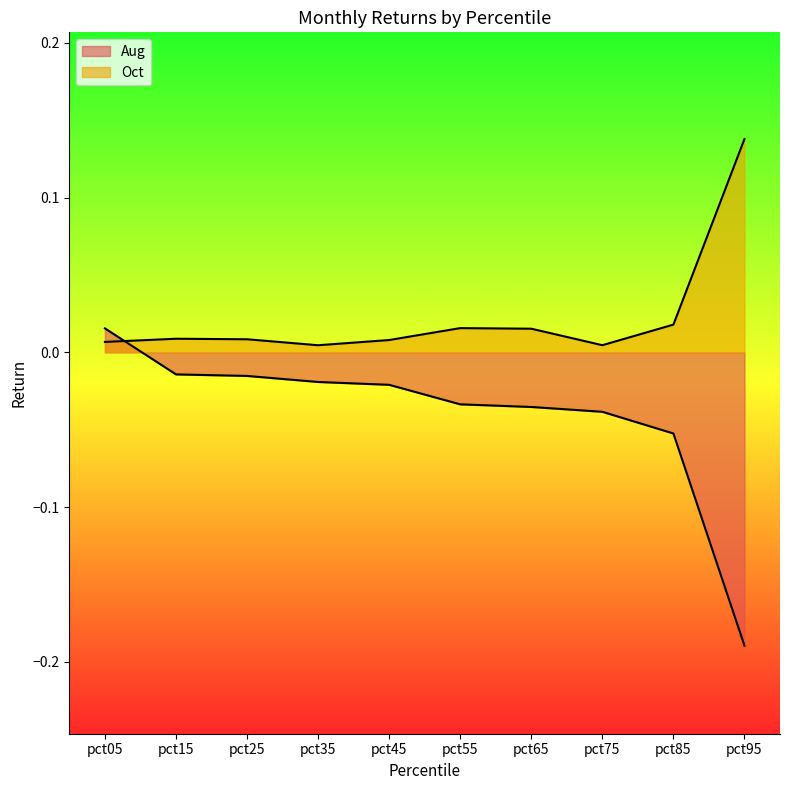

Which has a higher value, pct75 or pct45?

pct45